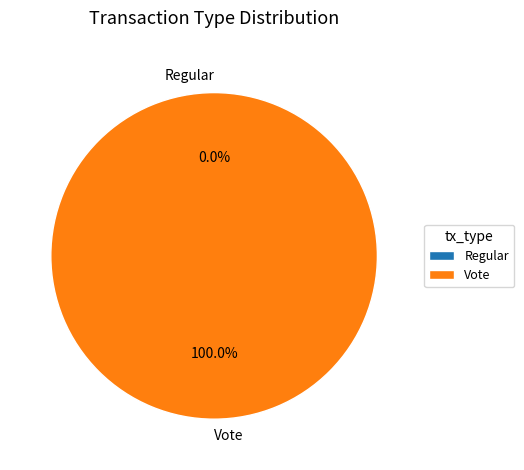

The Vote slice represents 94% of the pie. True or false?

False